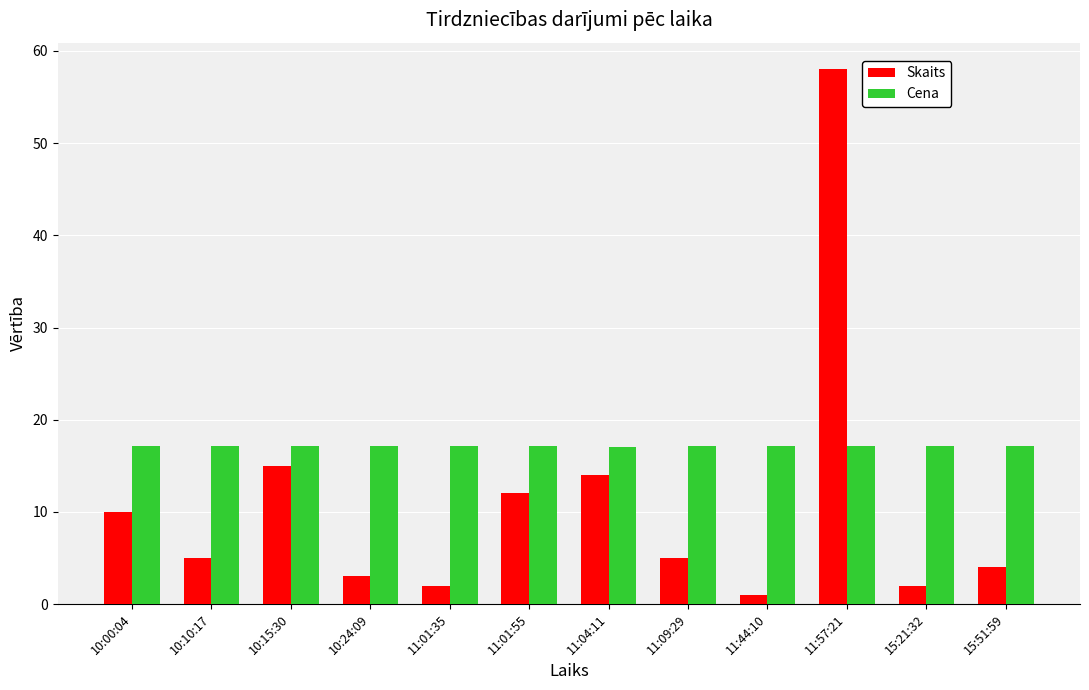

Rank the series by their maximum value, from highest to lowest.

Skaits, Cena